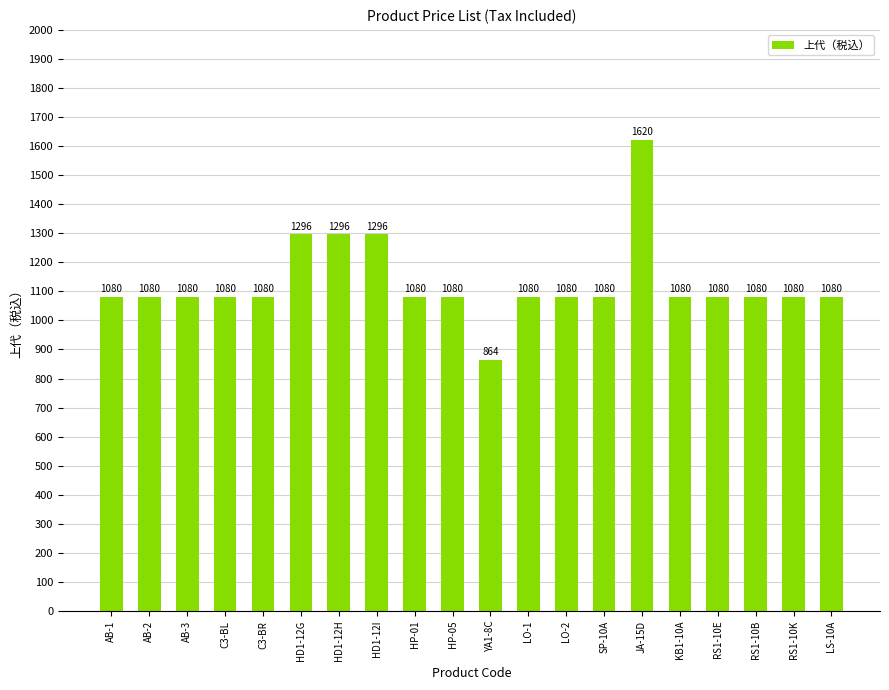

What is the sum of all values?

22572